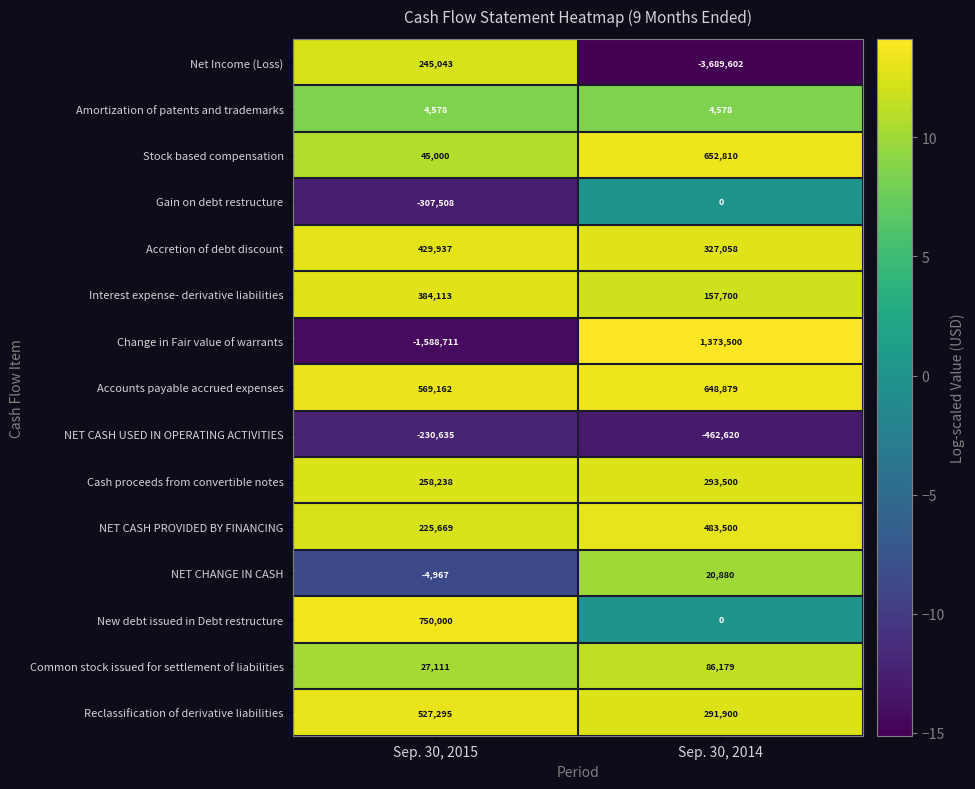

What is the minimum value shown in the chart?

-3689602